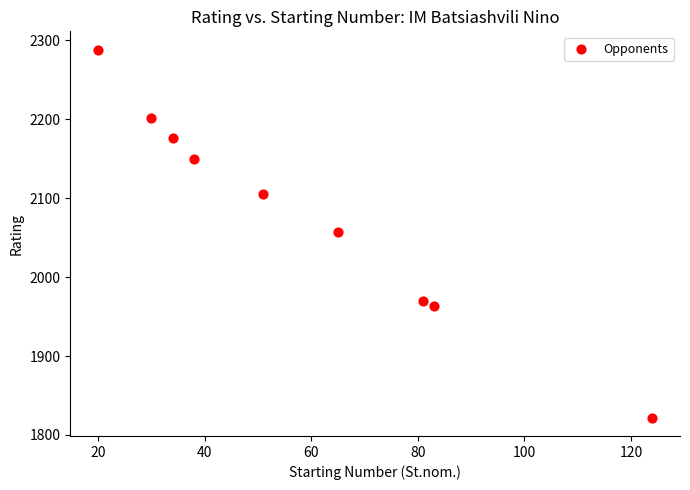

What is the average X value?

58